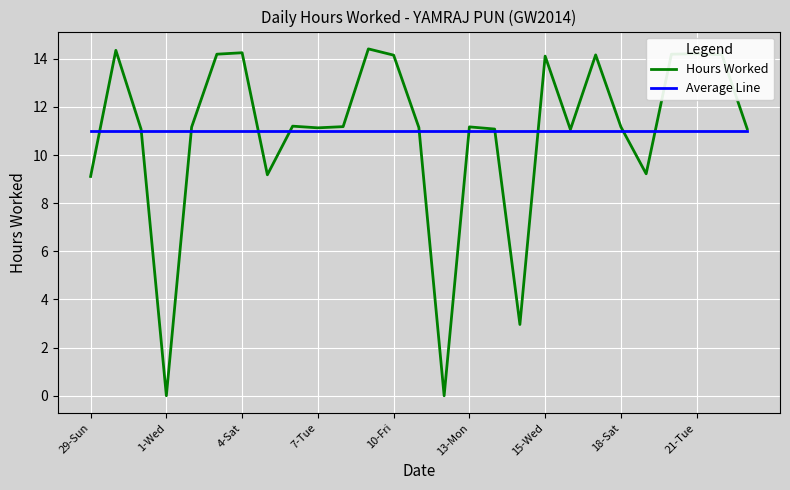

List the series in order of their peak value, highest first.

Hours Worked, Average Line